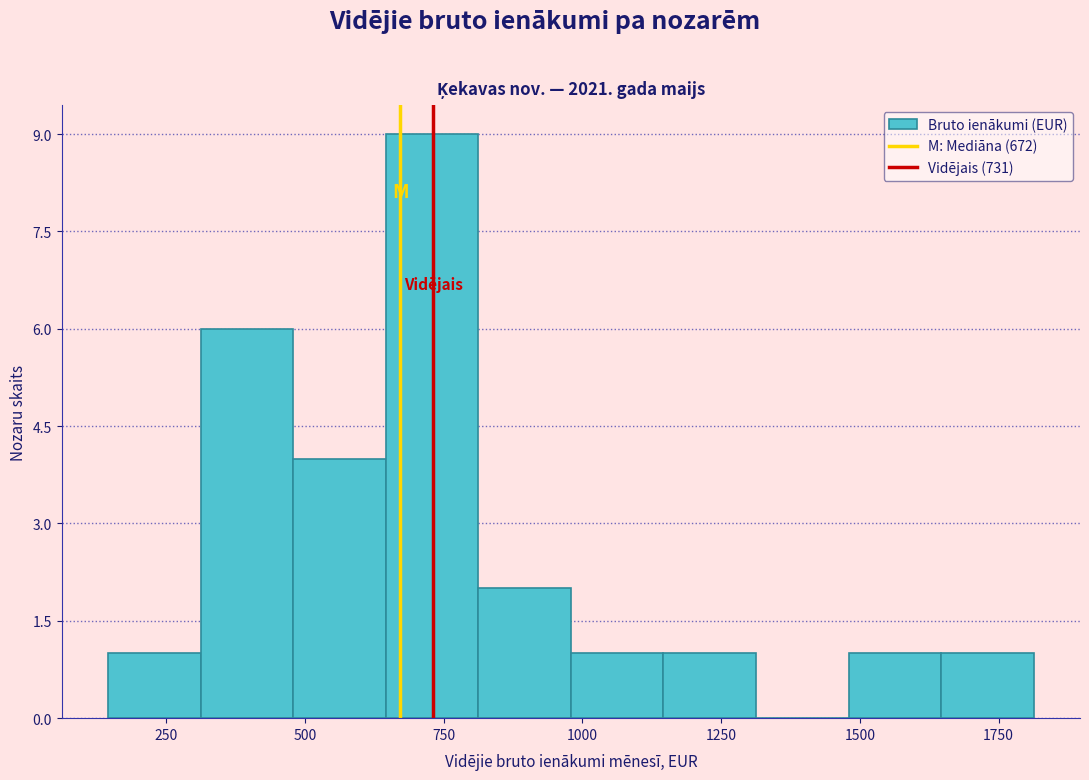

Around what value on the x-axis is the tallest bar? Give the approximate position of its centre, as read against the axis.

750